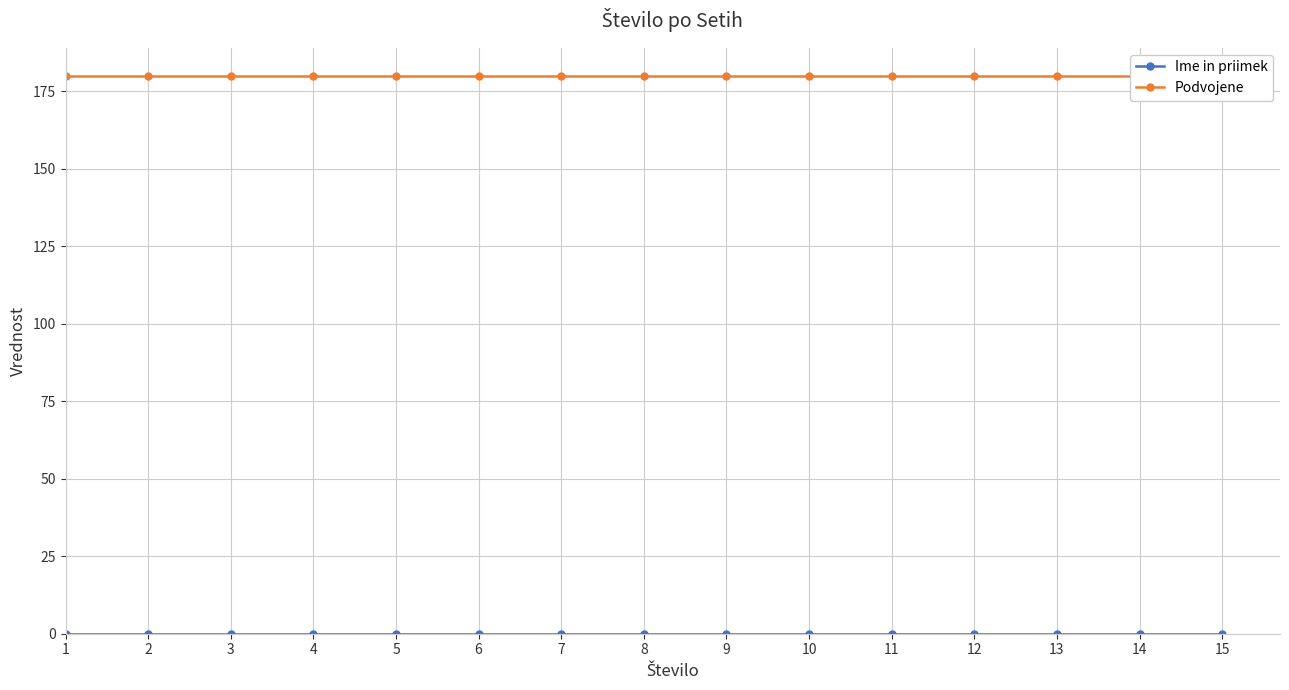

Reading left to right, extract all data points from this chart.

Ime in priimek: 0	0	0	0	0	0	0	0	0	0	0	0	0	0	0
Podvojene: 180	180	180	180	180	180	180	180	180	180	180	180	180	180	180